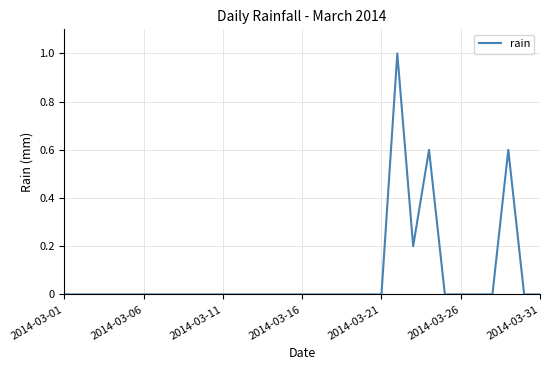

What is the greatest value displayed?

1.0